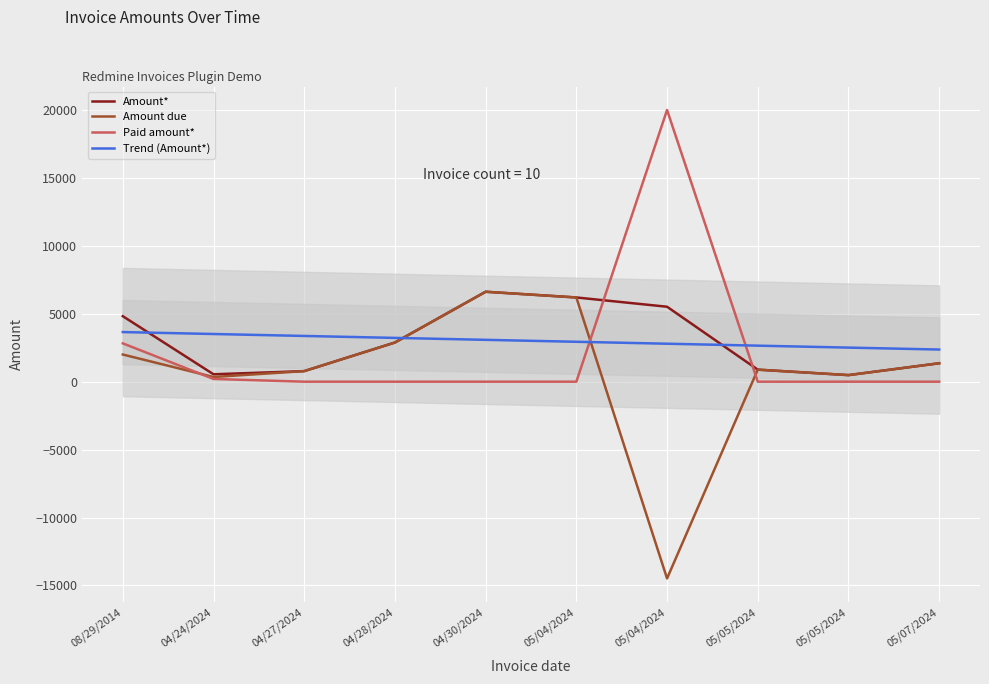

Read the Trend (Amount*) value at 04/24/2024.

3509.5